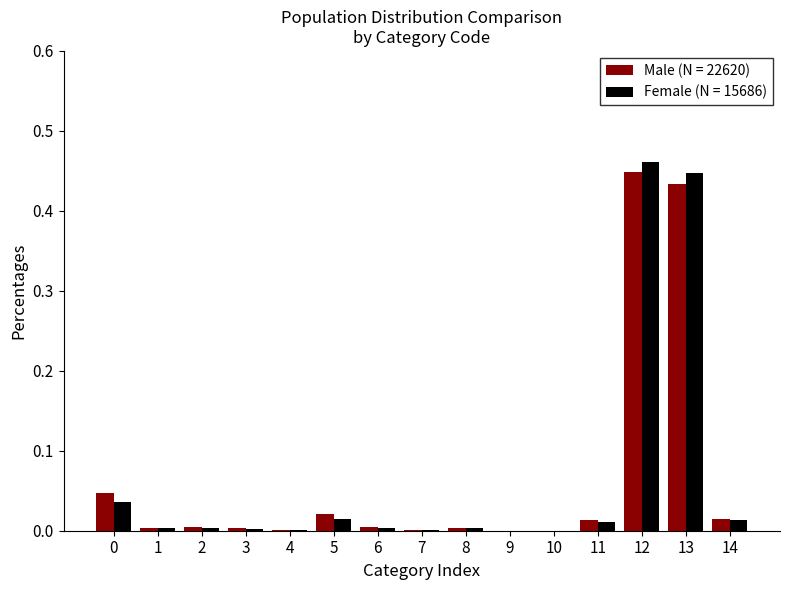

The Male (N = 22620) series shows 0.0 at 7. True or false?

True